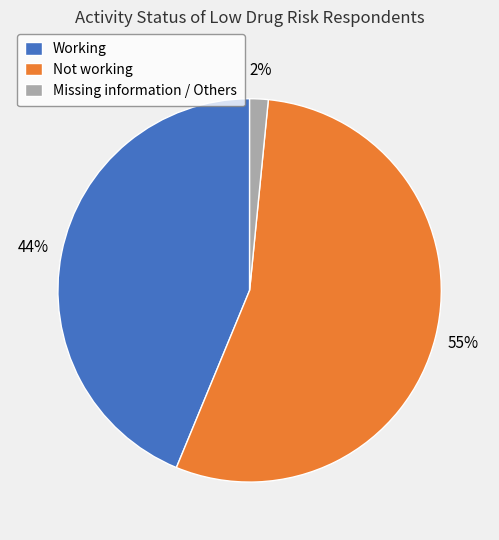

To the nearest percent, what is the difference between the Not working and Working slice percentages?

11%